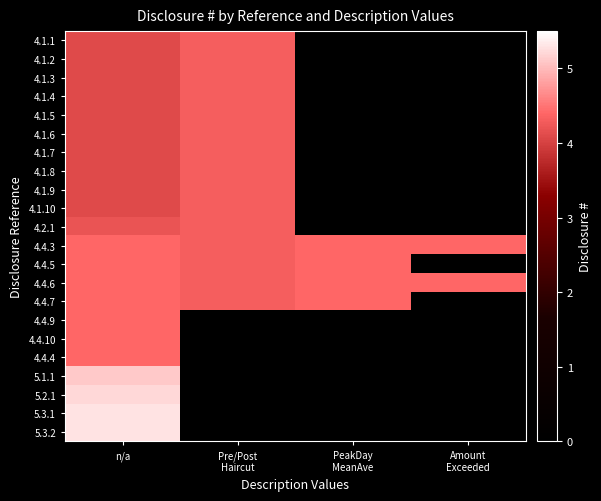

Rank the series by their maximum value, from lowest to highest.

4.1.1, 4.1.2, 4.1.3, 4.1.4, 4.1.5, 4.1.6, 4.1.7, 4.1.8, 4.1.9, 4.1.10, 4.2.1, 4.4.3, 4.4.5, 4.4.6, 4.4.7, 4.4.9, 4.4.10, 4.4.4, 5.1.1, 5.2.1, 5.3.1, 5.3.2